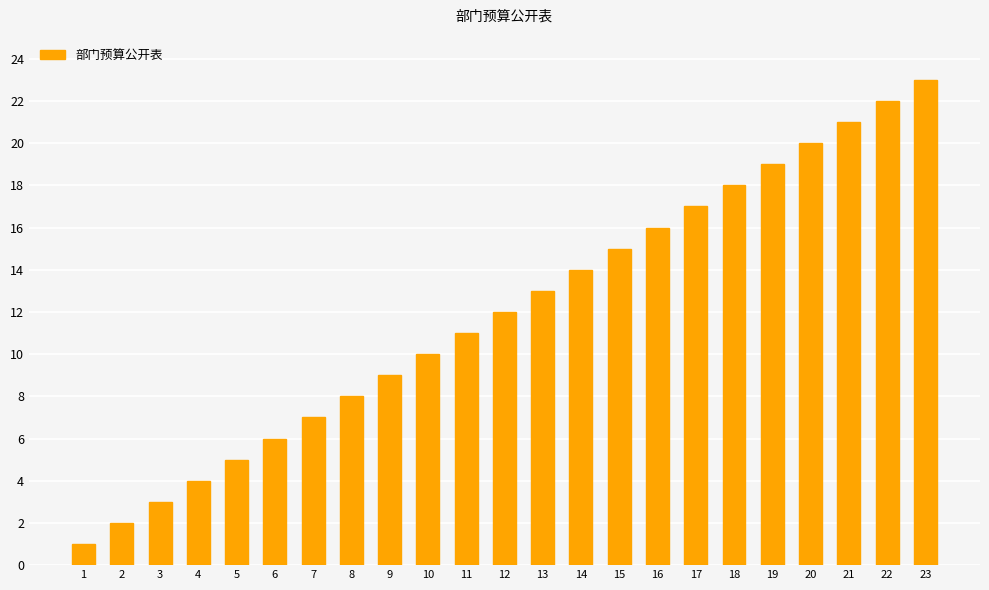

List the labels in order of value, smallest first.

1, 2, 3, 4, 5, 6, 7, 8, 9, 10, 11, 12, 13, 14, 15, 16, 17, 18, 19, 20, 21, 22, 23